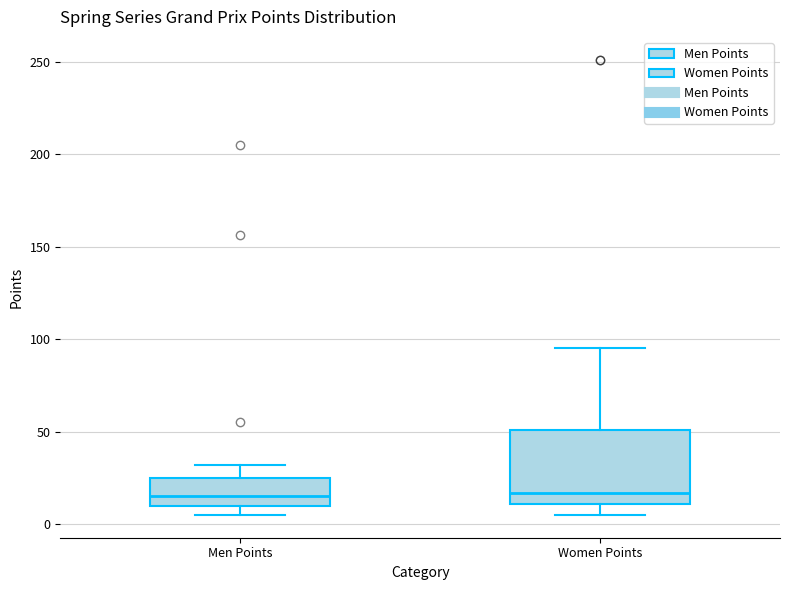

Which box is the tallest, from its lower edge to its upper edge?

Women Points